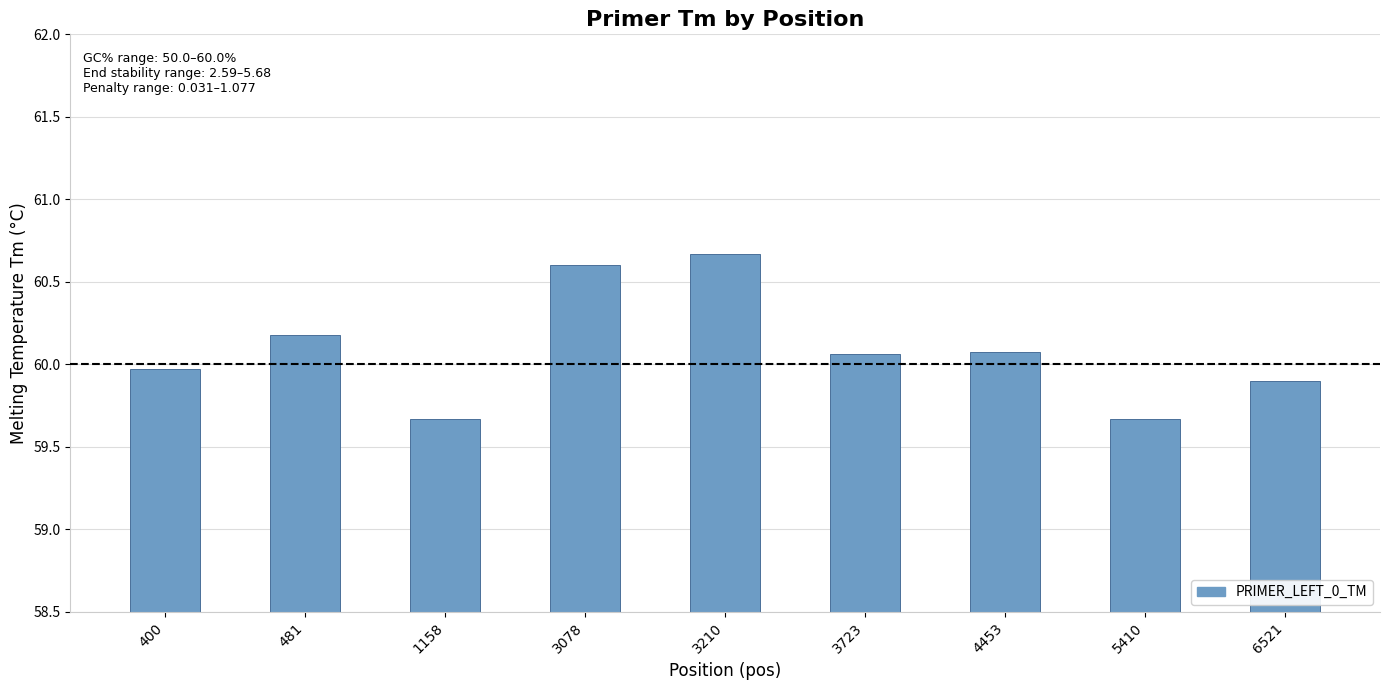

What is the sum of all values?

540.8